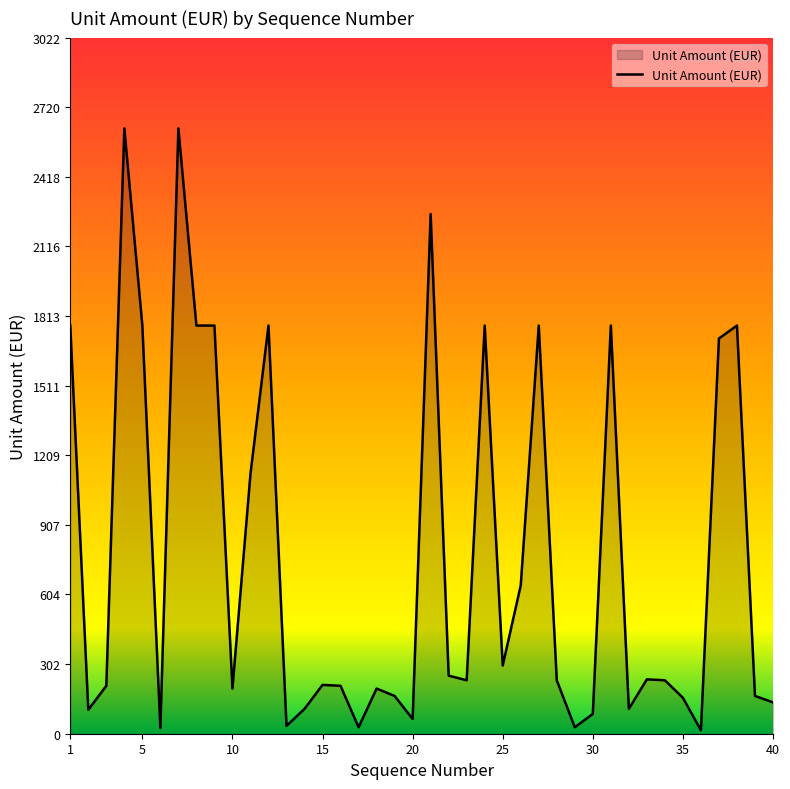

What is the greatest value displayed?

2628